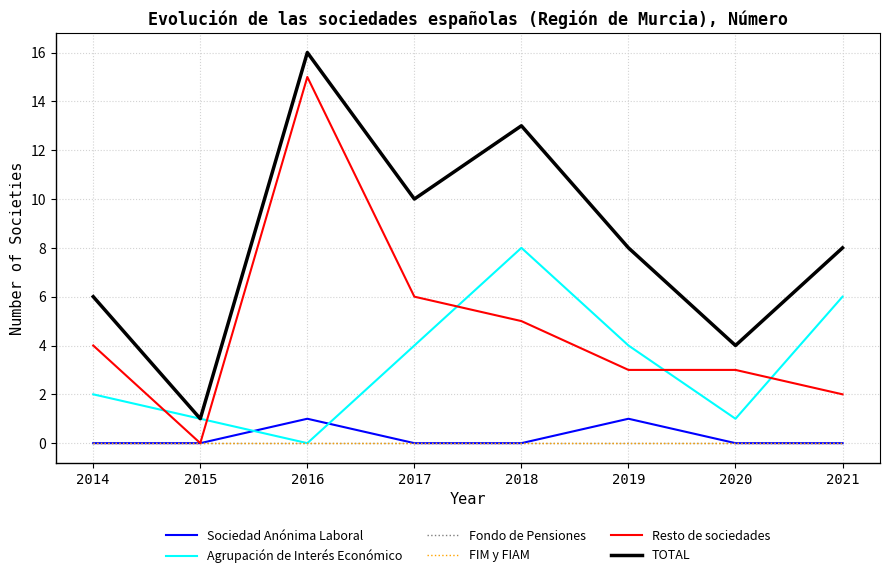

What is the difference between the maximum and minimum values in the TOTAL series?

15